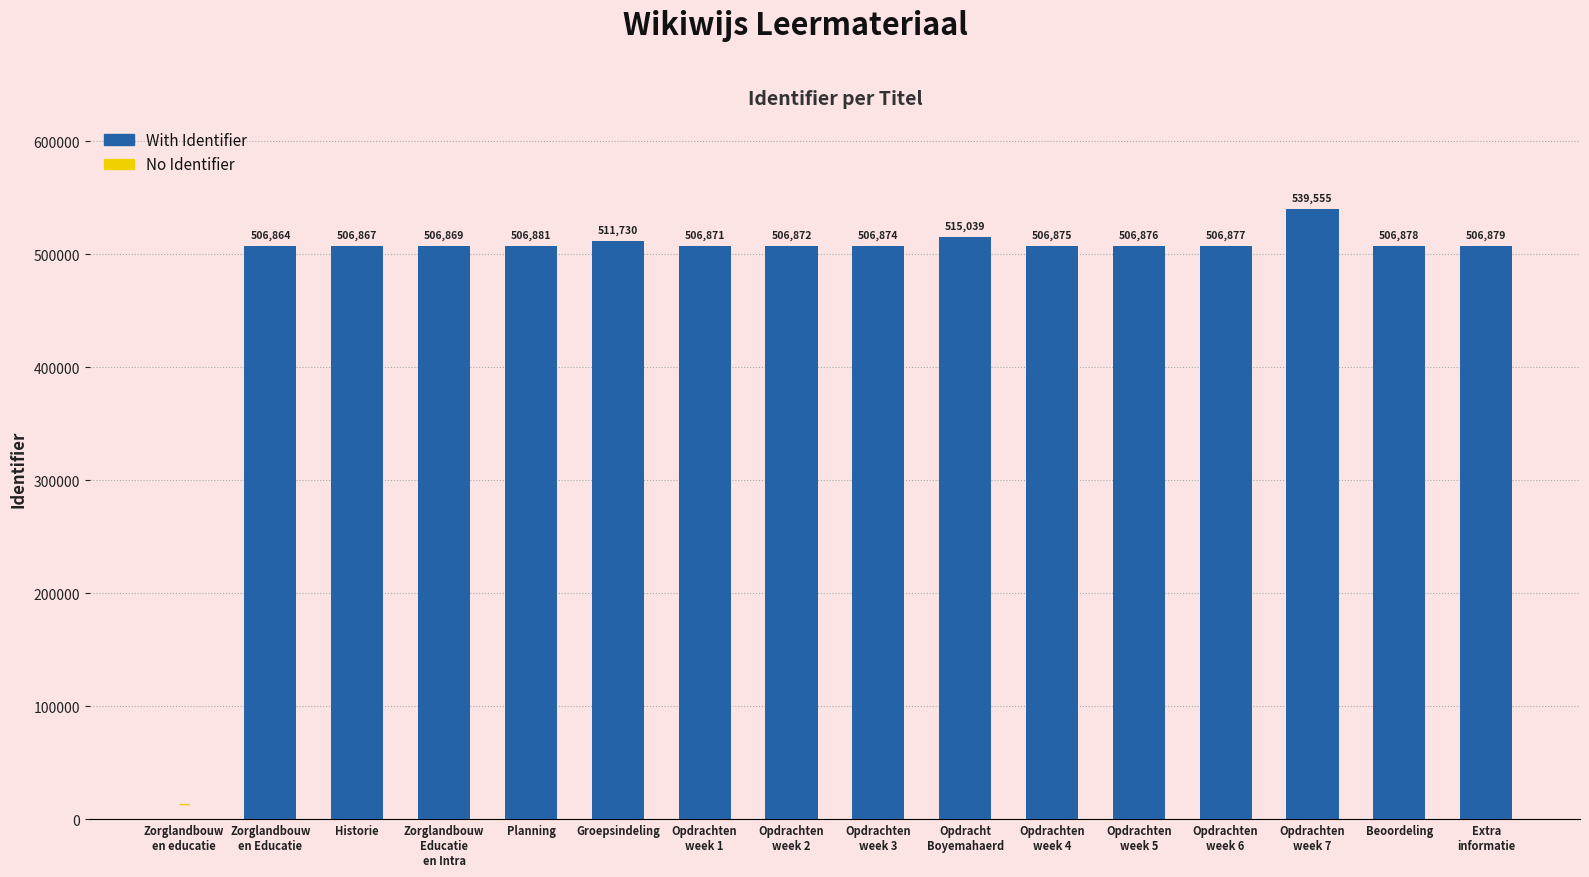

What is the difference between the values at Beoordeling and Opdrachten
week 4?

3